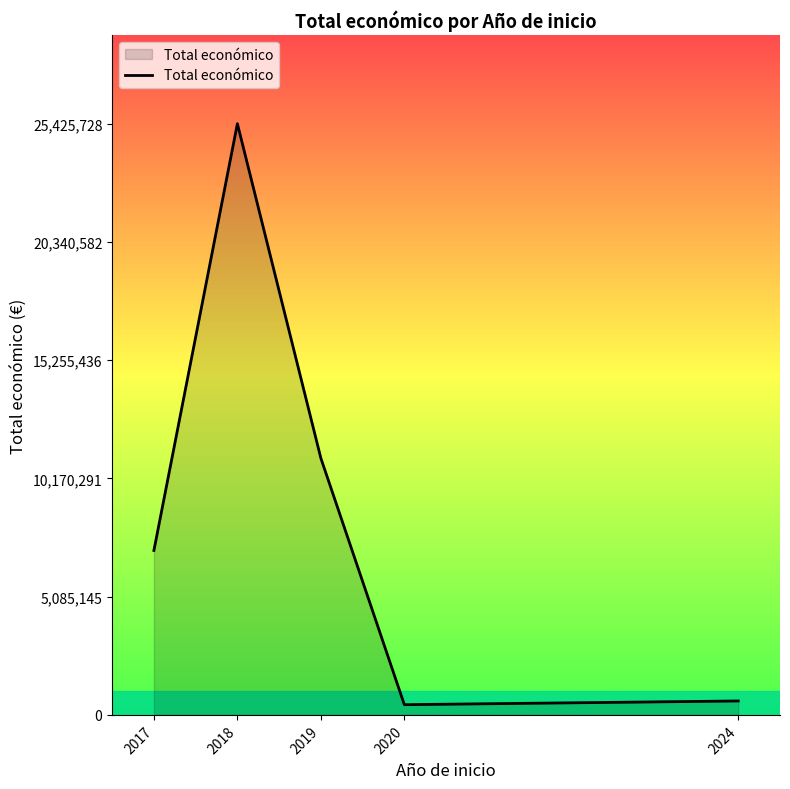

How many series are shown in this chart?

1